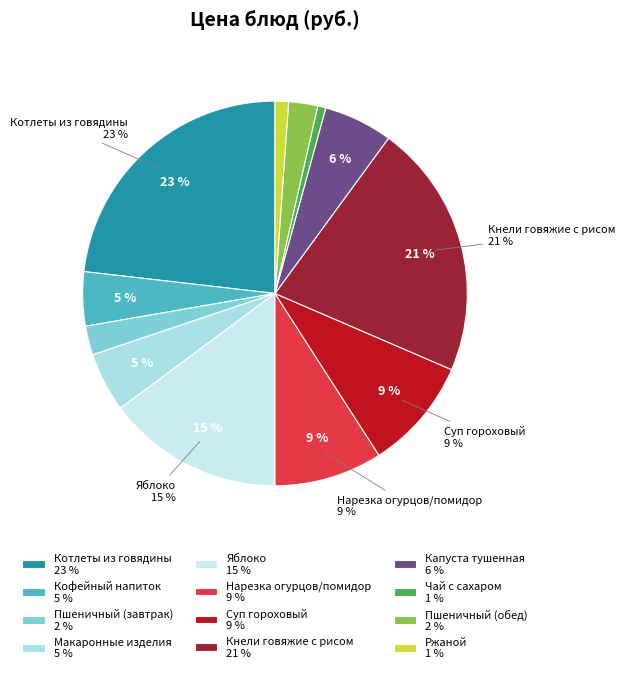

True or false: Пшеничный (обед) accounts for 1% of the total.

False